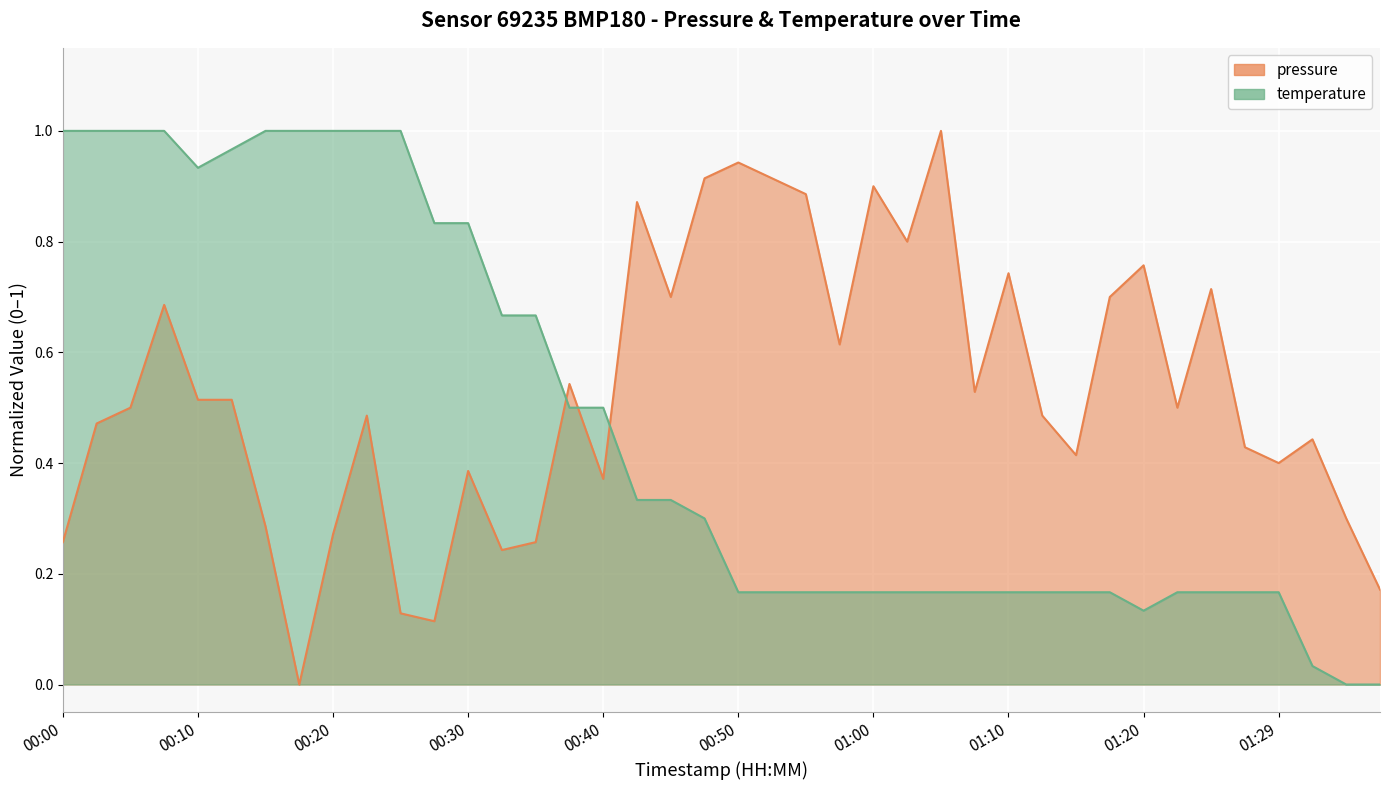

What is the difference between the maximum and minimum values in the pressure series?

1.0